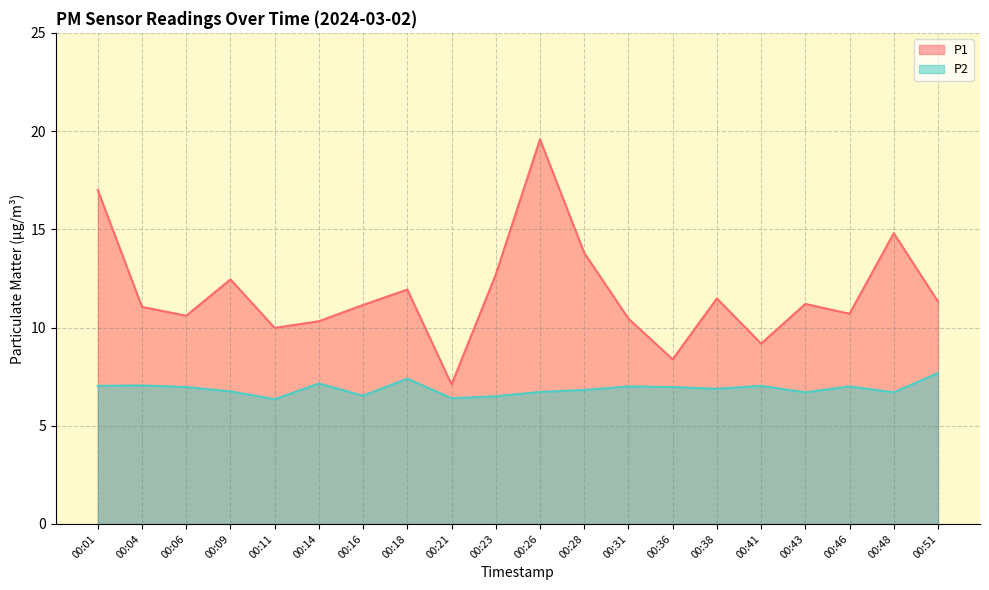

True or false: P1 and P2 intersect in this chart.

False